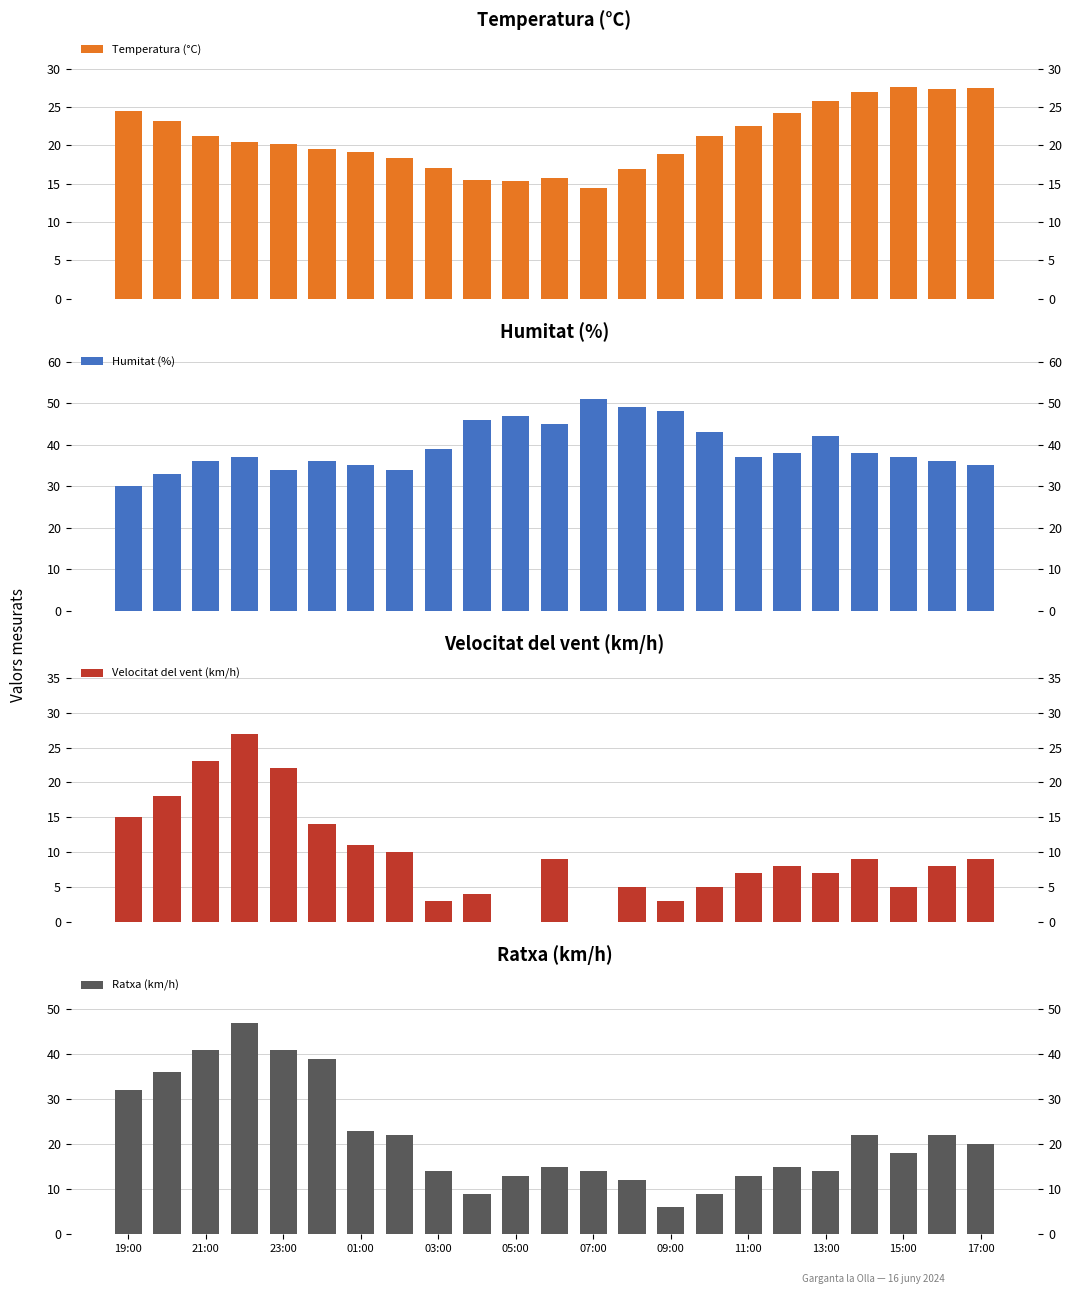

What is the total value across all series at 07:00?

79.5